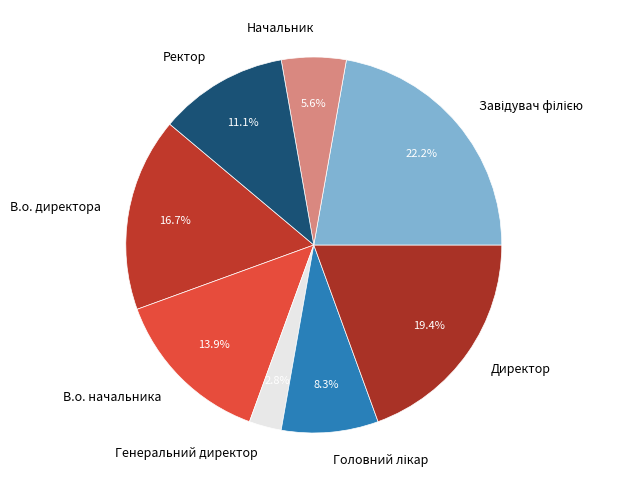

To the nearest percent, what is the combined percentage of Ректор and В.о. директора?

28%